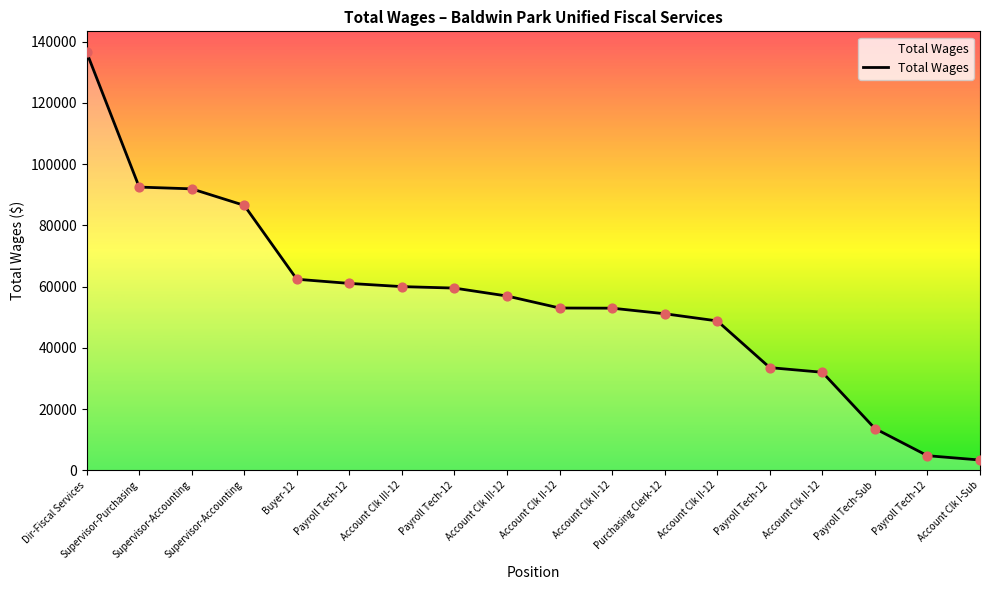

Approximately how many times larger is the value at Supervisor-Accounting compared to Payroll Tech-12?

1.5